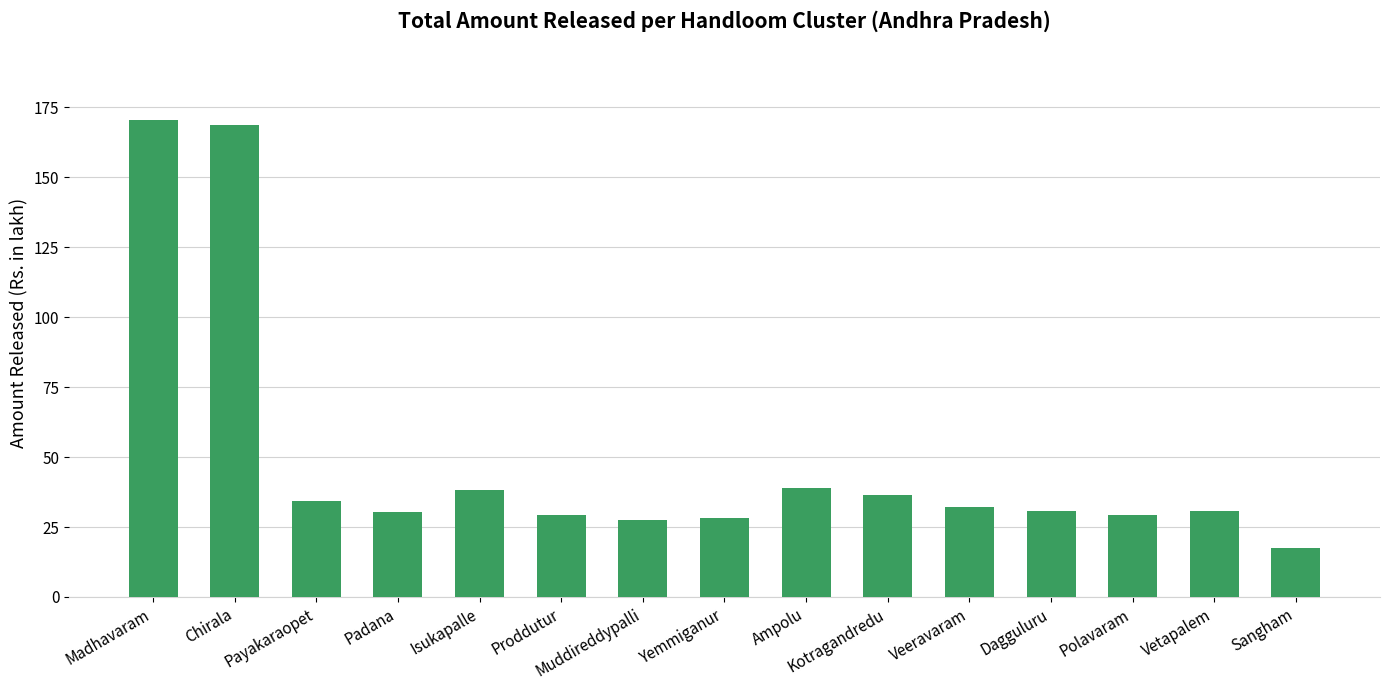

Which category has the highest value across all series?

Madhavaram